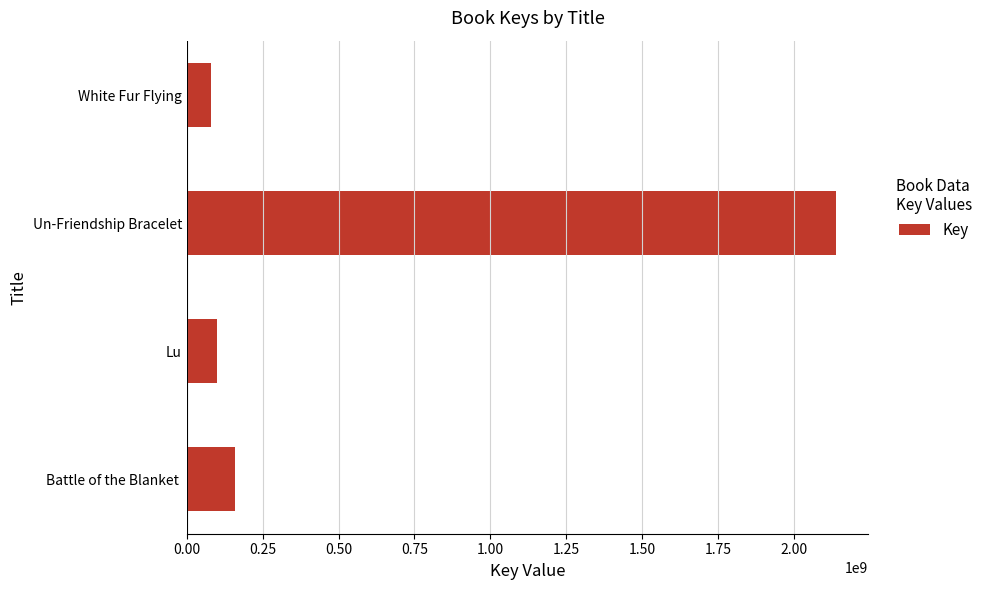

Are the bars grouped side by side (vs. stacked)?

No